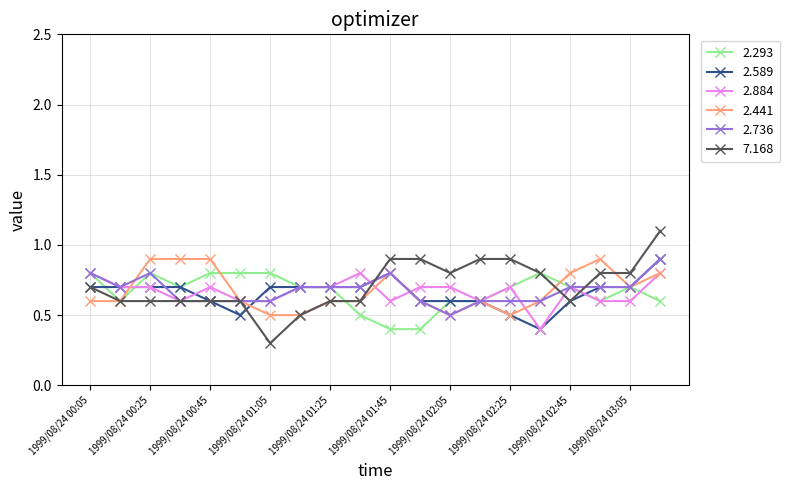

At how many categories does at least one series exceed 0?

20